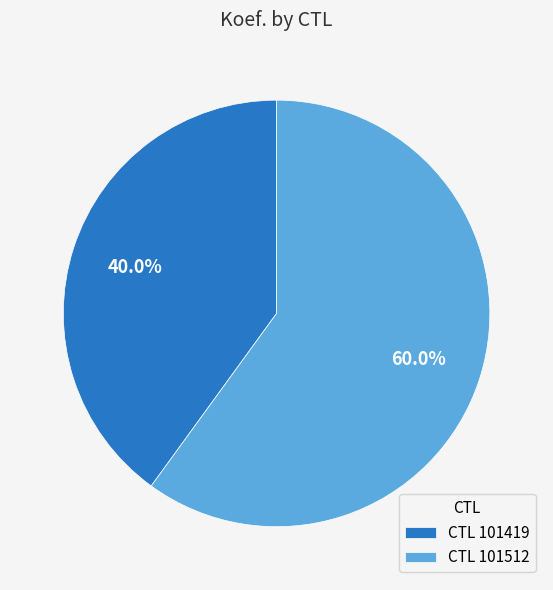

To the nearest percent, what is the average slice percentage?

50%